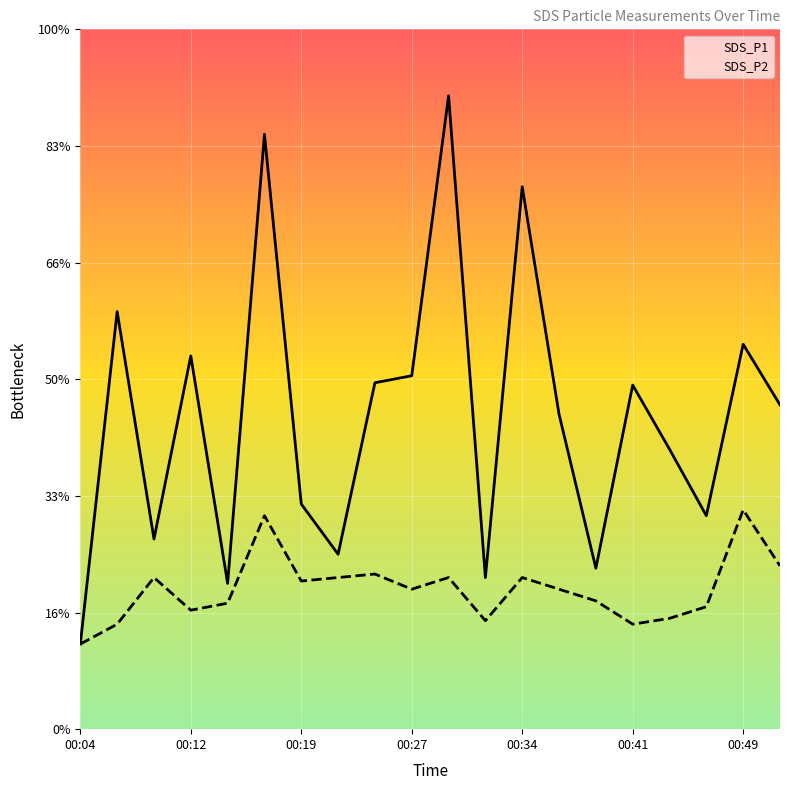

Does the chart display data point markers on the line(s)?

No